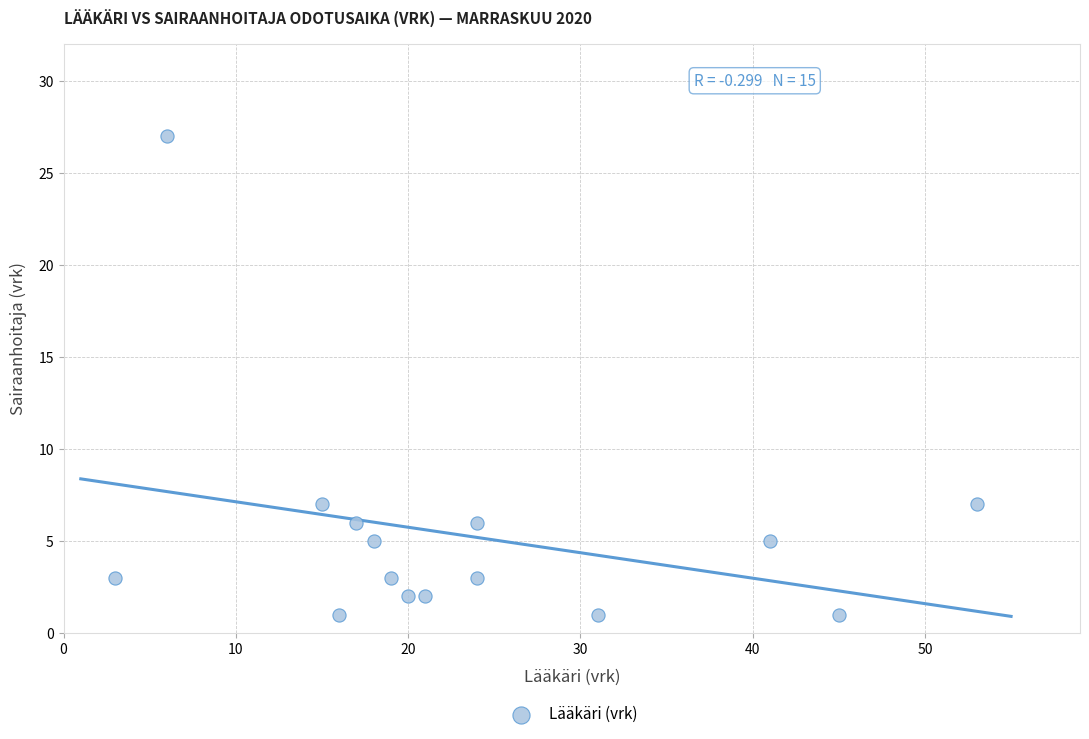

What is the range of X values (max minus min)?

50